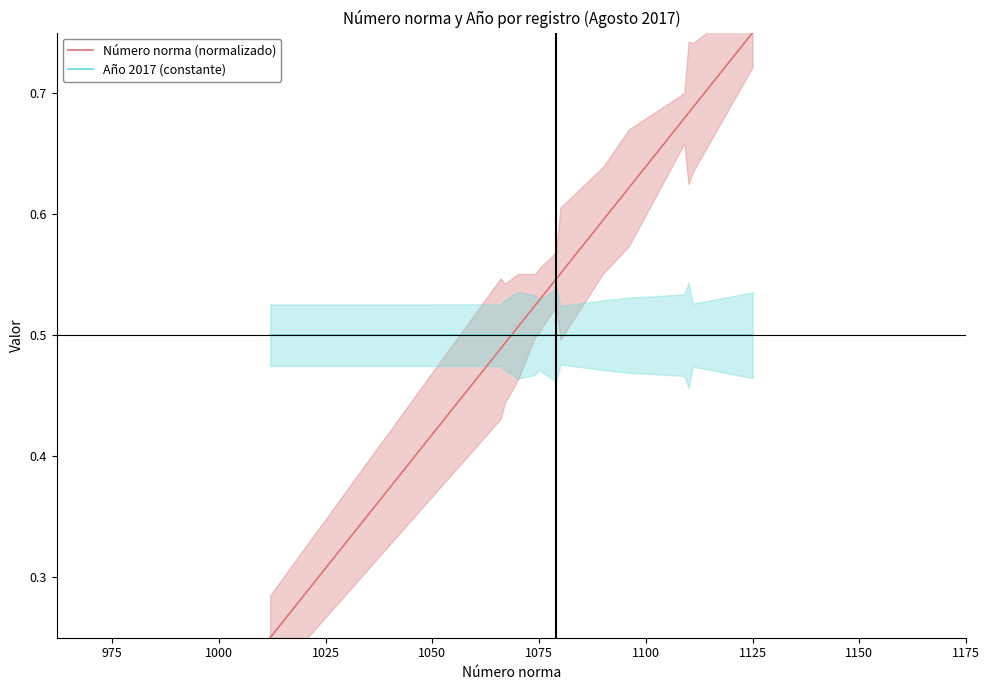

Which series has the largest total across all categories?

Número norma (normalizado)